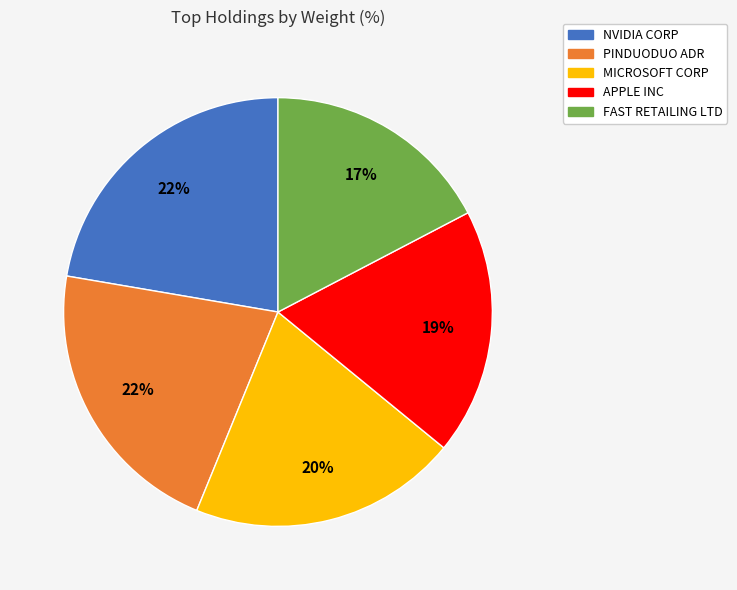

Does PINDUODUO ADR represent more than half of the total?

No